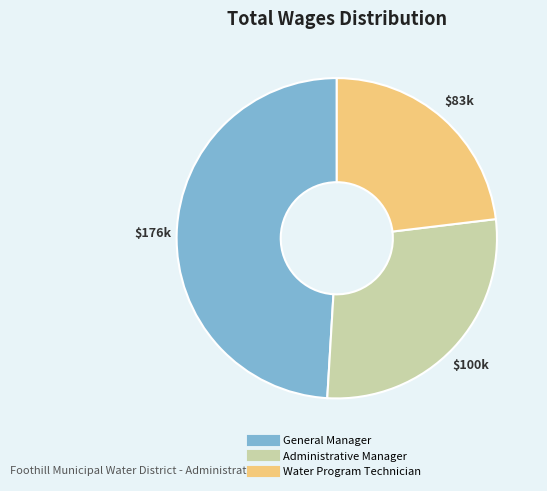

Approximately how many times larger is the value at General Manager compared to Administrative Manager?

1.8